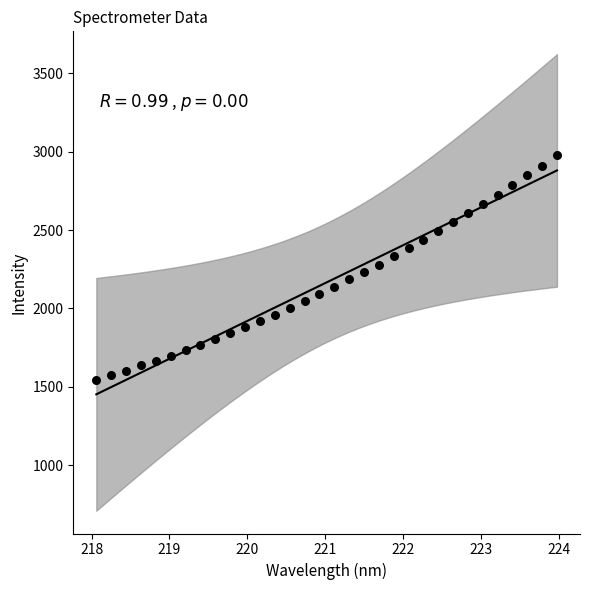

What is the range of X values (max minus min)?

5.9